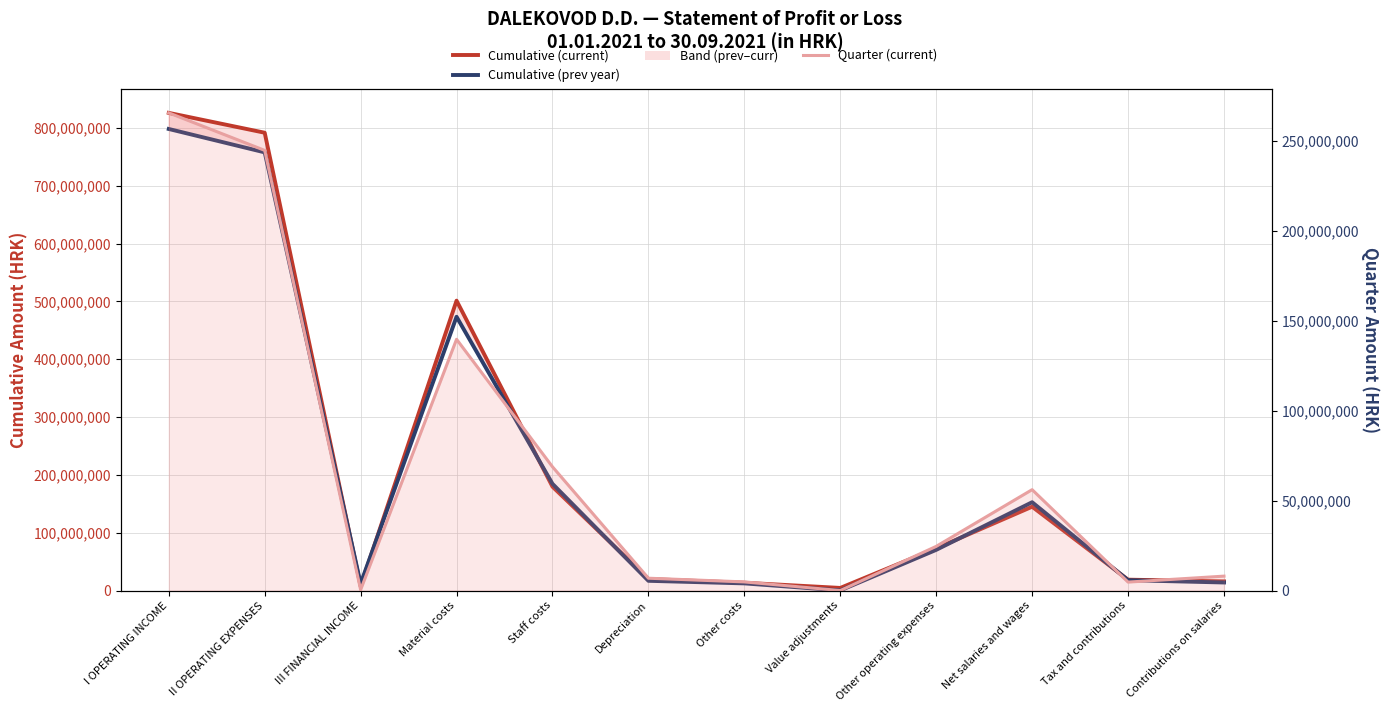

Which label corresponds to the smallest value in the chart?

Value adjustments